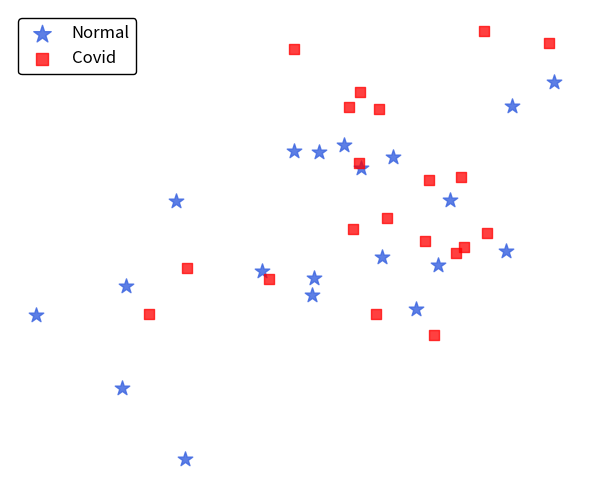

Which series has the widest spread of Y values?

Normal